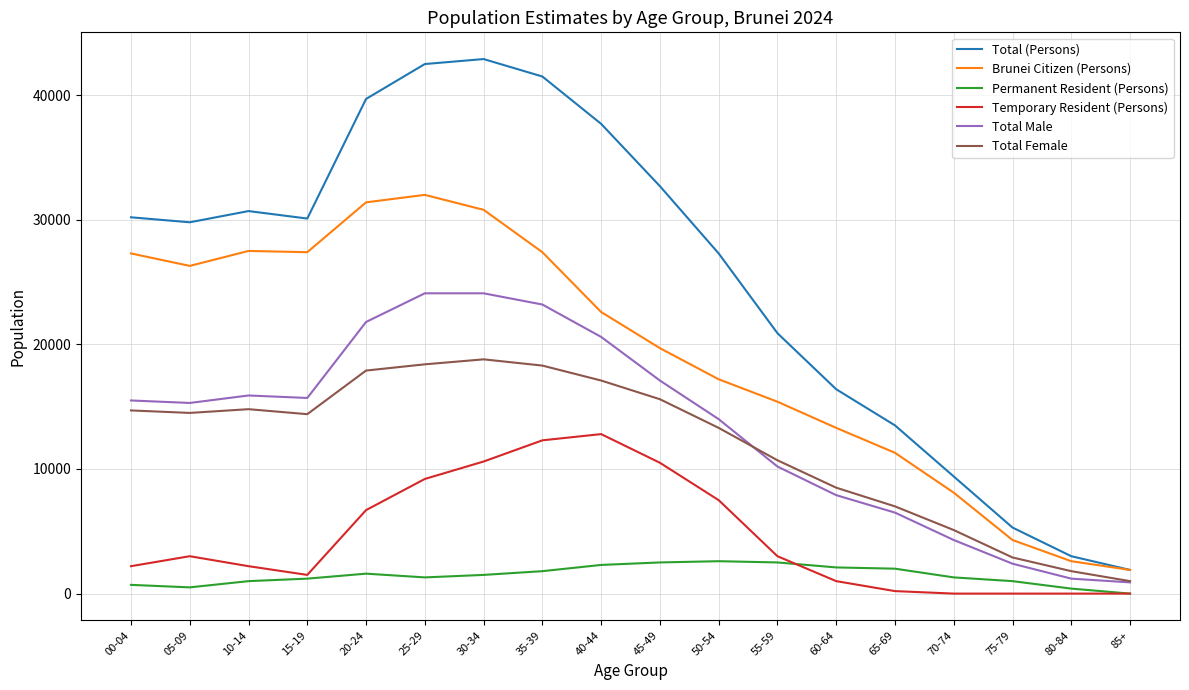

Which series has the widest spread of values?

Total (Persons)